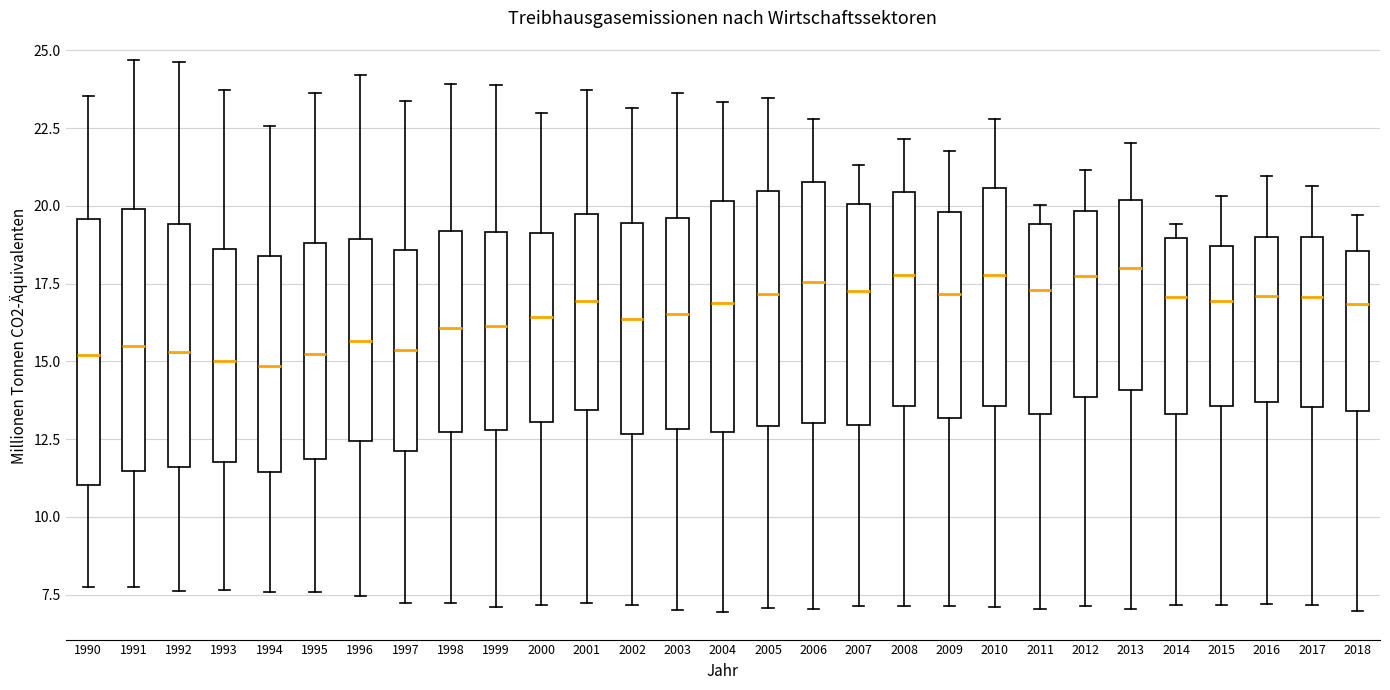

Reading left to right, transcribe this box plot: for each box, give where its median line is, the range the box spans, and where its two whiskers end, as read against the y-axis. The values are not printed on the chart, so give them approximately, as read against the axis.

1990: median 15.0, box 11.0 to 19.5, whiskers 8.0 to 23.5
1991: median 15.5, box 11.5 to 20.0, whiskers 7.5 to 24.5
1992: median 15.5, box 11.5 to 19.5, whiskers 7.5 to 24.5
1993: median 15.0, box 12.0 to 18.5, whiskers 7.5 to 23.5
1994: median 15.0, box 11.5 to 18.5, whiskers 7.5 to 22.5
1995: median 15.0, box 12.0 to 19.0, whiskers 7.5 to 23.5
1996: median 15.5, box 12.5 to 19.0, whiskers 7.5 to 24.0
1997: median 15.5, box 12.0 to 18.5, whiskers 7.0 to 23.5
1998: median 16.0, box 12.5 to 19.0, whiskers 7.0 to 24.0
1999: median 16.0, box 13.0 to 19.0, whiskers 7.0 to 24.0
2000: median 16.5, box 13.0 to 19.0, whiskers 7.0 to 23.0
2001: median 17.0, box 13.5 to 19.5, whiskers 7.0 to 23.5
2002: median 16.5, box 12.5 to 19.5, whiskers 7.0 to 23.0
2003: median 16.5, box 13.0 to 19.5, whiskers 7.0 to 23.5
2004: median 17.0, box 12.5 to 20.0, whiskers 7.0 to 23.5
2005: median 17.0, box 13.0 to 20.5, whiskers 7.0 to 23.5
2006: median 17.5, box 13.0 to 21.0, whiskers 7.0 to 23.0
2007: median 17.5, box 13.0 to 20.0, whiskers 7.0 to 21.5
2008: median 18.0, box 13.5 to 20.5, whiskers 7.0 to 22.0
2009: median 17.0, box 13.0 to 20.0, whiskers 7.0 to 22.0
2010: median 18.0, box 13.5 to 20.5, whiskers 7.0 to 23.0
2011: median 17.5, box 13.5 to 19.5, whiskers 7.0 to 20.0
2012: median 18.0, box 14.0 to 20.0, whiskers 7.0 to 21.0
2013: median 18.0, box 14.0 to 20.0, whiskers 7.0 to 22.0
2014: median 17.0, box 13.5 to 19.0, whiskers 7.0 to 19.5
2015: median 17.0, box 13.5 to 18.5, whiskers 7.0 to 20.5
2016: median 17.0, box 13.5 to 19.0, whiskers 7.0 to 21.0
2017: median 17.0, box 13.5 to 19.0, whiskers 7.0 to 20.5
2018: median 17.0, box 13.5 to 18.5, whiskers 7.0 to 19.5